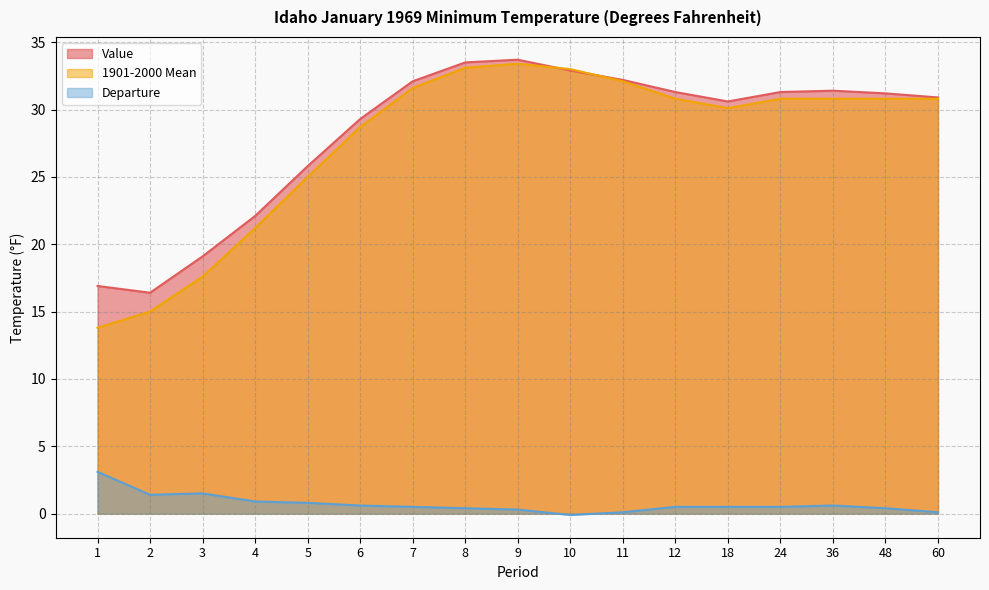

Does the chart have visible grid lines?

Yes